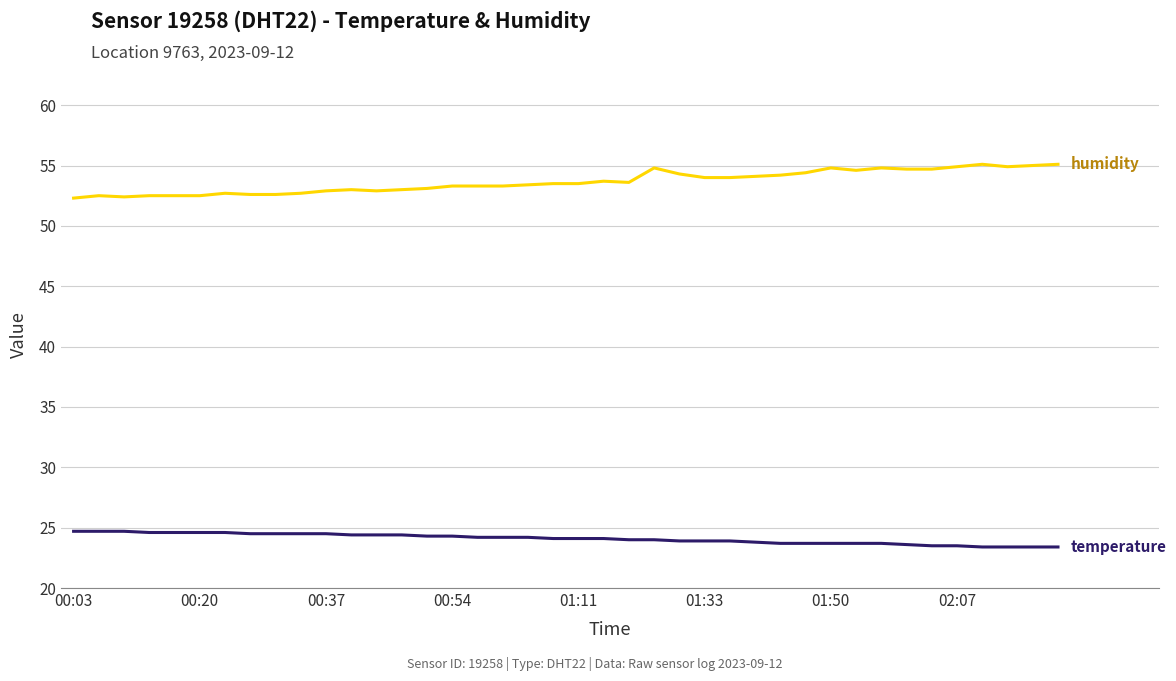

What is the minimum value shown in the chart?

23.4